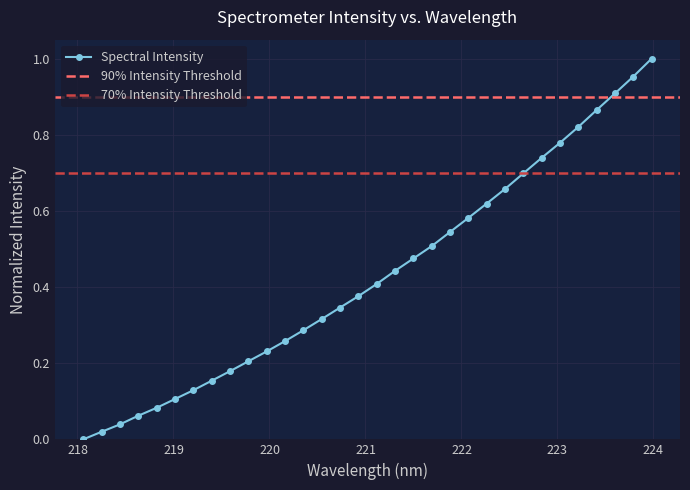

Rank the categories by value from lowest to highest.

218.0596, 218.2508, 218.442, 218.6332, 218.8244, 219.0156, 219.2067, 219.3979, 219.589, 219.7801, 219.9712, 220.1623, 220.3533, 220.5444, 220.7354, 220.9264, 221.1174, 221.3083, 221.4993, 221.6902, 221.8812, 222.0721, 222.263, 222.4538, 222.6447, 222.8355, 223.0264, 223.2172, 223.408, 223.5987, 223.7895, 223.9802